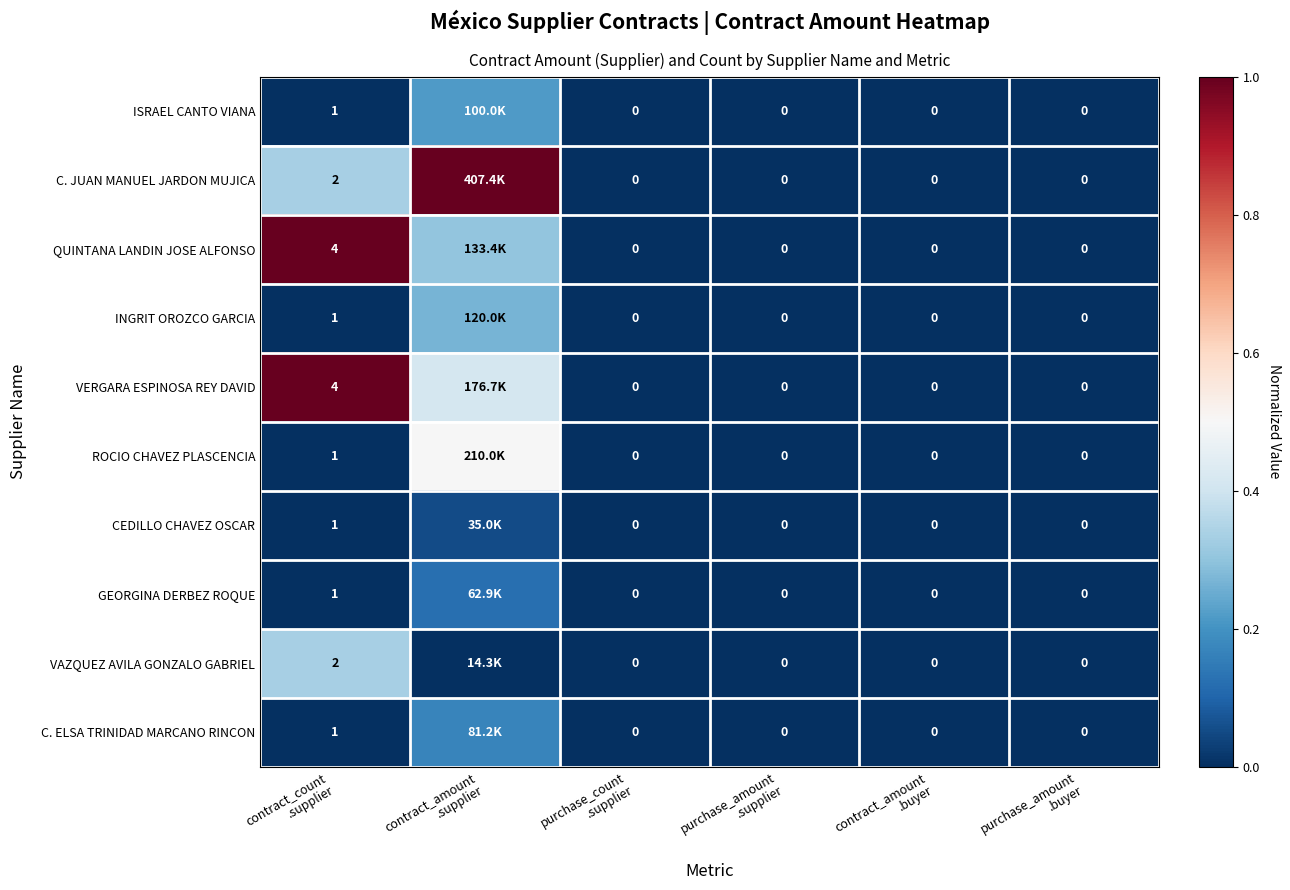

Which series has the largest range (max minus min)?

C. JUAN MANUEL JARDON MUJICA